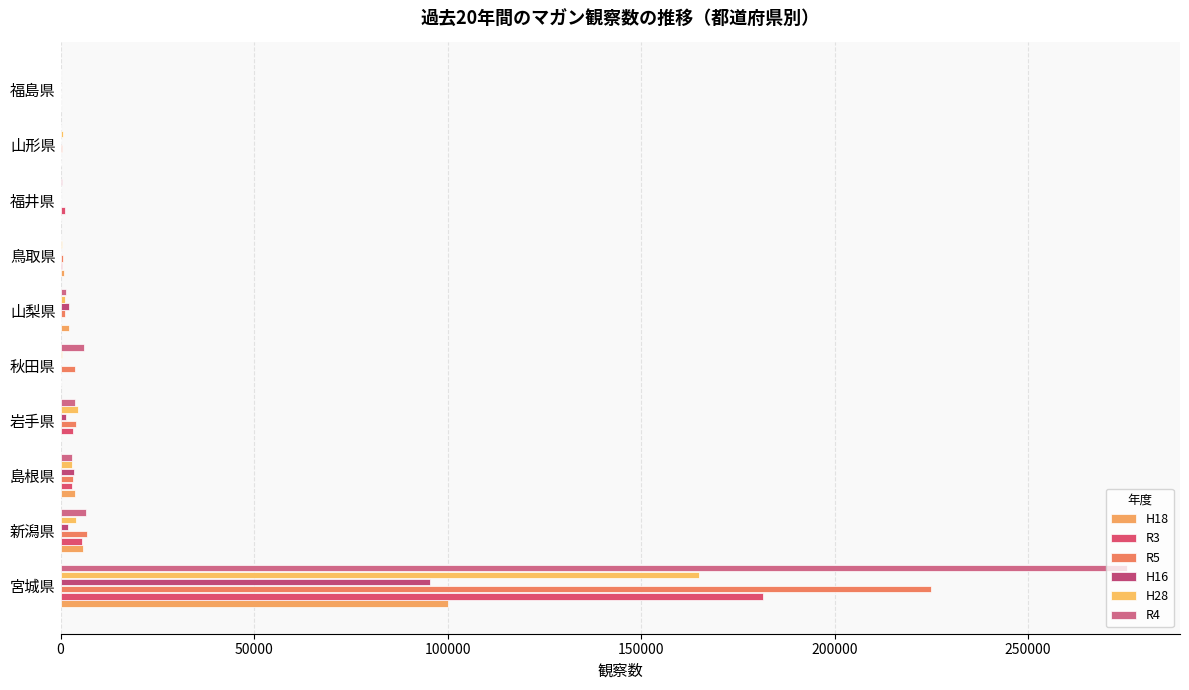

How many series are shown in this chart?

6